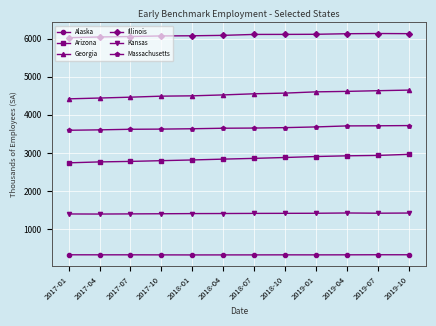

What is the difference between the highest and lowest values at 2017-10?

5742.0